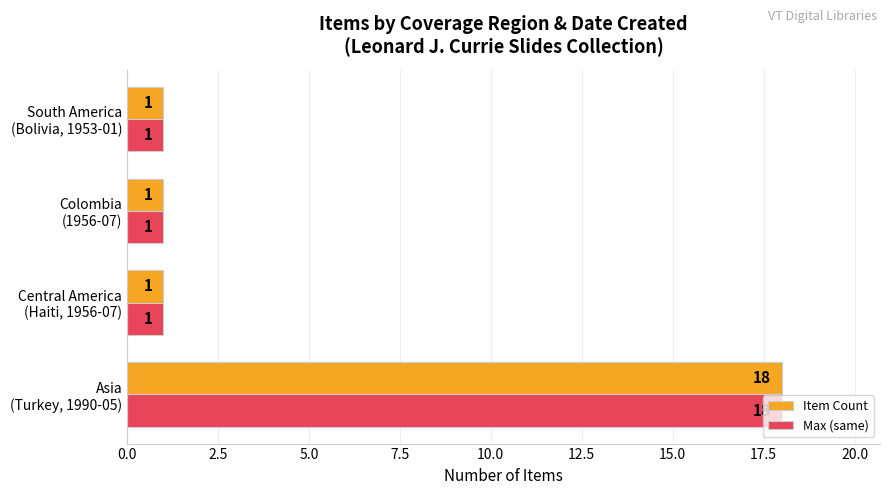

What is the maximum value shown in the chart?

18